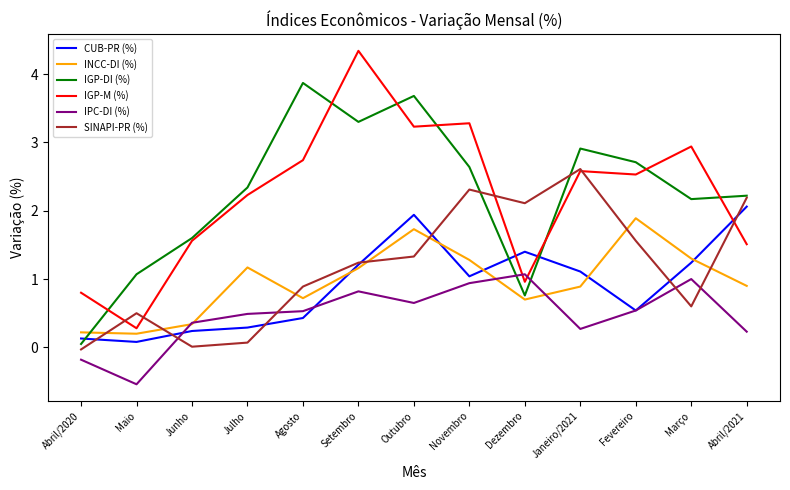

What is the minimum value for IGP-M (%)?

0.3